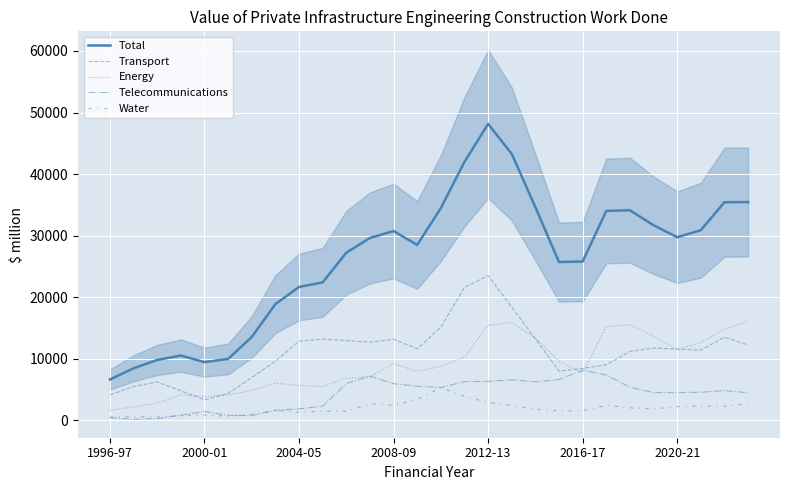

Reading right to left, transcribe all the data shown in this chart.

Total: 35451.5	35426.0	30877.0	29742.5	31691.2	34118.5	34018.4	25789.5	25708.8	34618.5	43281.2	48152.3	41982.1	34461.5	28496.8	30744.3	29615.8	27217.3	22407.9	21654.0	18871.2	13524.4	9968.3	9442.6	10514.5	9798.6	8446.6	6622.1
Transport: 12211.5	13506.3	11397.9	11567.7	11731.6	11188.7	9010.3	8409.1	7980.6	13264.1	18393.8	23506.1	21565.1	15111.7	11620.8	13148.1	12696.6	12960.3	13179.2	12855.7	9583.6	6947.8	4360.1	3330.3	4800.0	6225.4	5495.6	4116.5
Energy: 16097.0	14816.2	12621.0	11471.5	13635.3	15545.4	15229.2	7710.7	9593.0	13320.6	15893.0	15442.2	10244.6	8742.0	7957.8	9202.8	7076.7	6825.9	5471.7	5643.1	6034.1	4841.8	4134.7	3838.4	4141.2	2772.5	2197.7	1607.7
Telecommunications: 4453.6	4824.0	4556.8	4482.6	4491.7	5361.5	7342.3	8133.8	6614.6	6247.9	6568.8	6317.6	6277.4	5323.7	5519.3	5941.2	7164.8	5966.2	2299.8	1855.4	1622.5	770.6	810.1	1422.4	820.2	267.3	164.1	411.8
Water: 2689.3	2279.6	2301.3	2220.7	1832.5	2022.9	2436.6	1535.8	1520.6	1785.9	2425.7	2886.4	3894.9	5284.2	3398.9	2452.1	2677.8	1465.0	1457.2	1299.8	1630.9	964.1	663.5	851.5	753.0	533.4	589.2	486.1